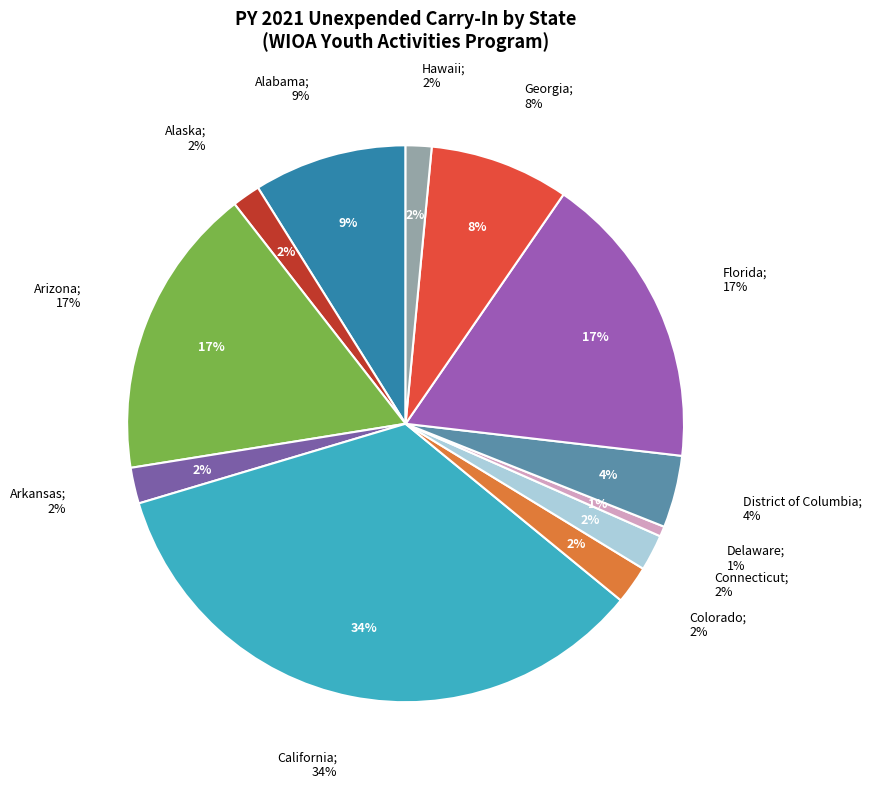

Between Alabama and District of Columbia, which is larger?

Alabama